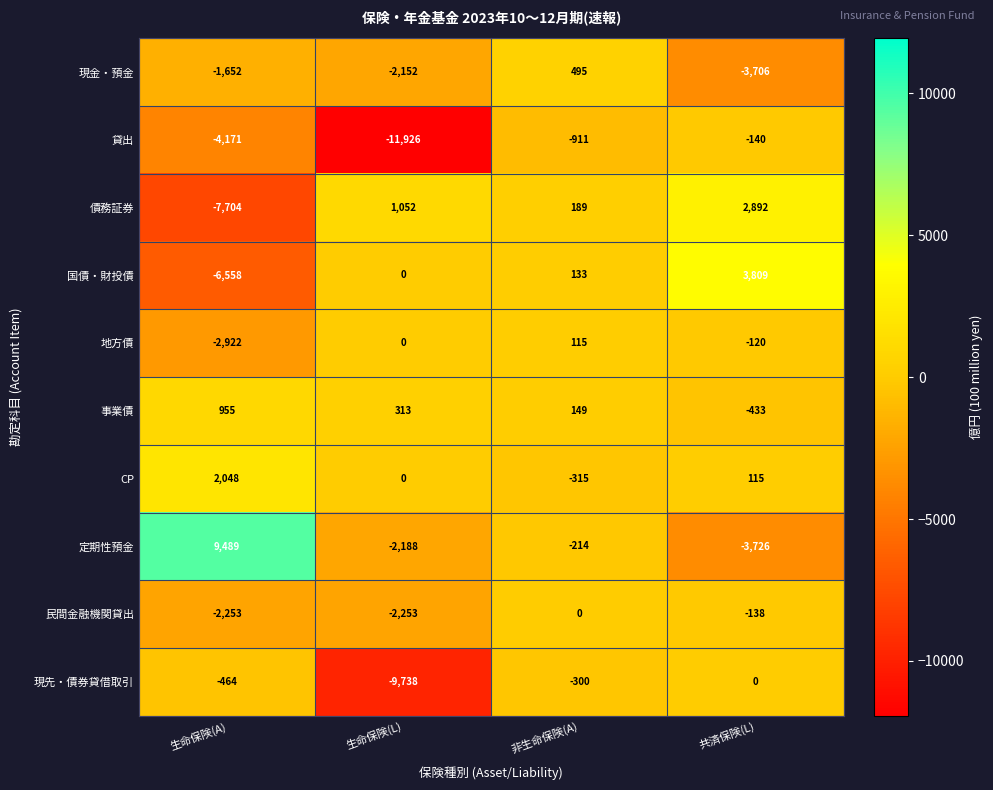

Which series has the largest total across all categories?

定期性預金